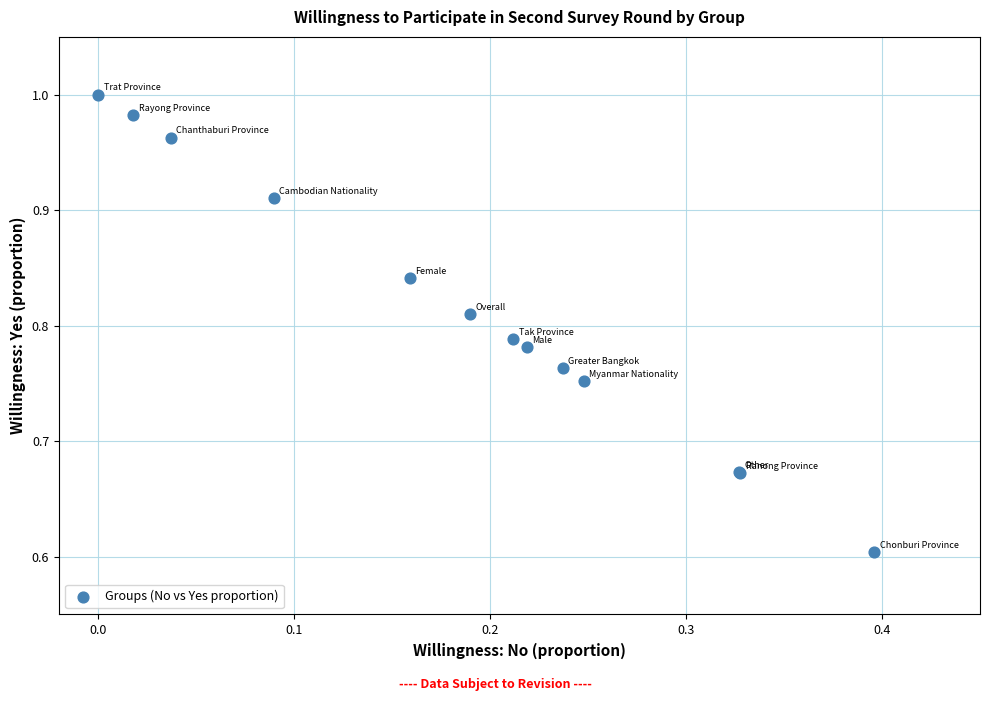

What Y value in the scatter plot is closest to 0?

0.6